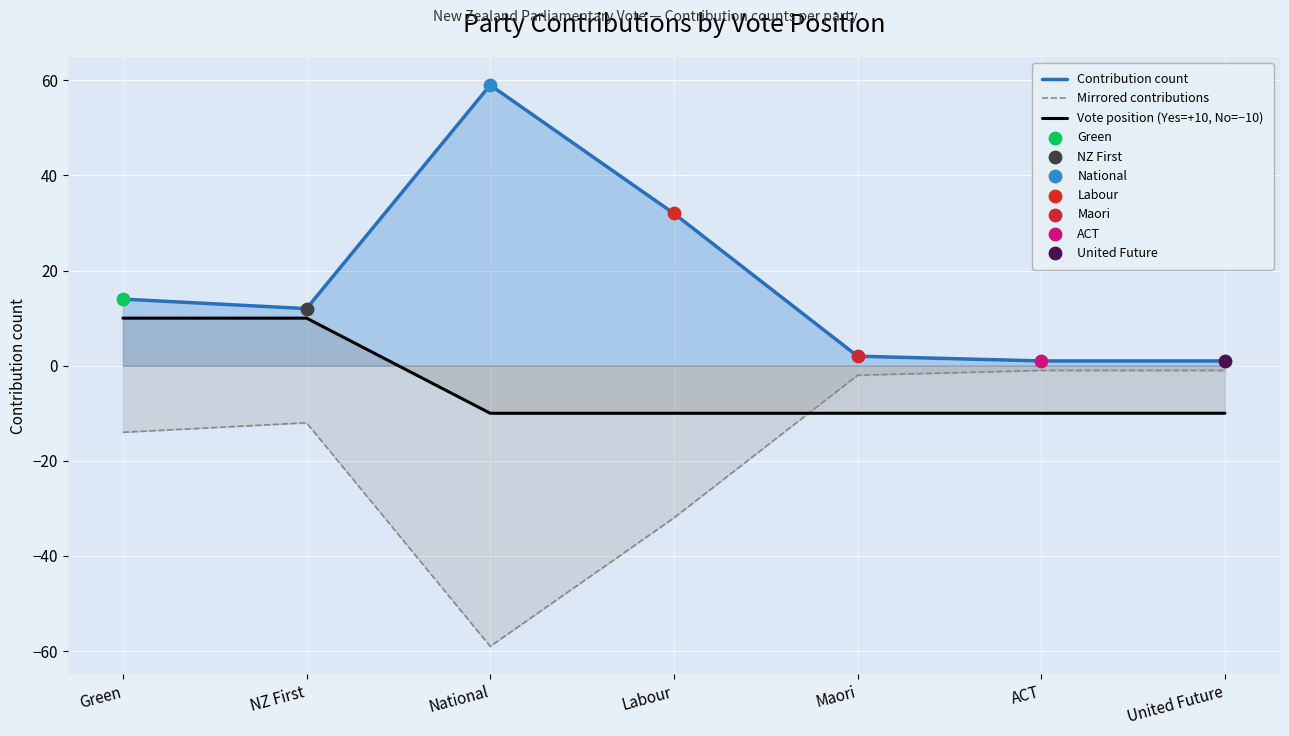

Is the value of Contribution count at Green greater than the value of Vote position (Yes=+10, No=−10) at Maori?

Yes